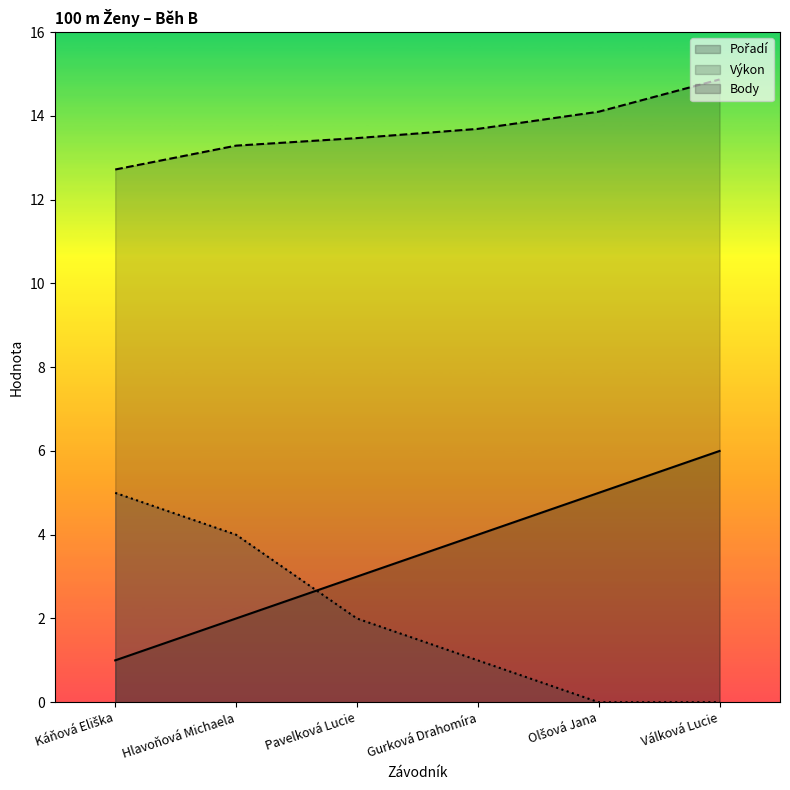

What is the difference between the maximum and minimum values in the Pořadí series?

5.0